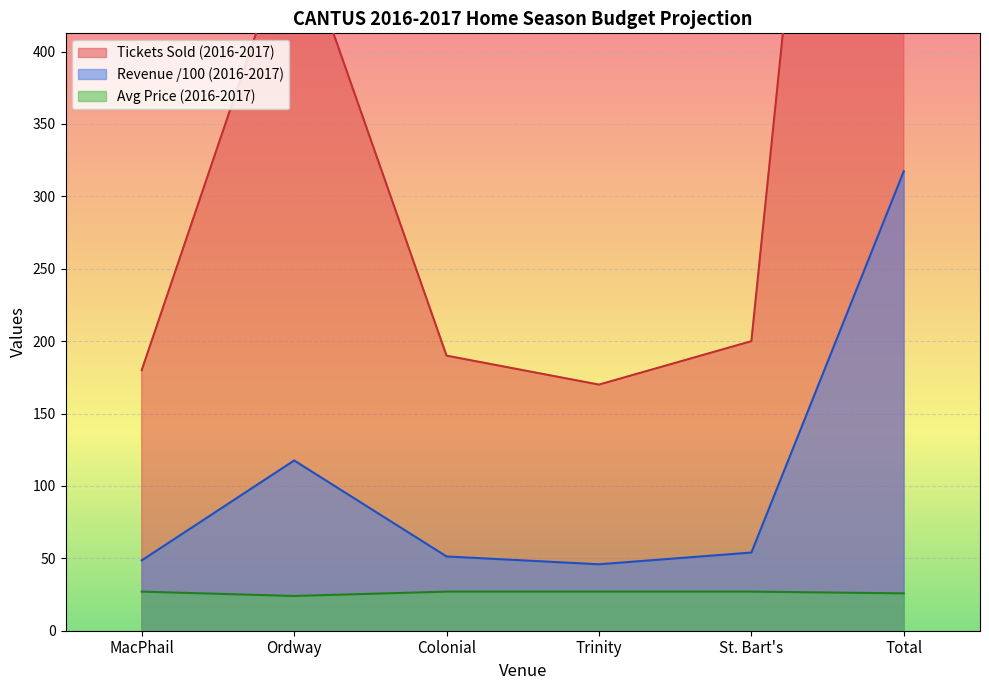

What is the label of the 2nd point from the right?

St. Bart's